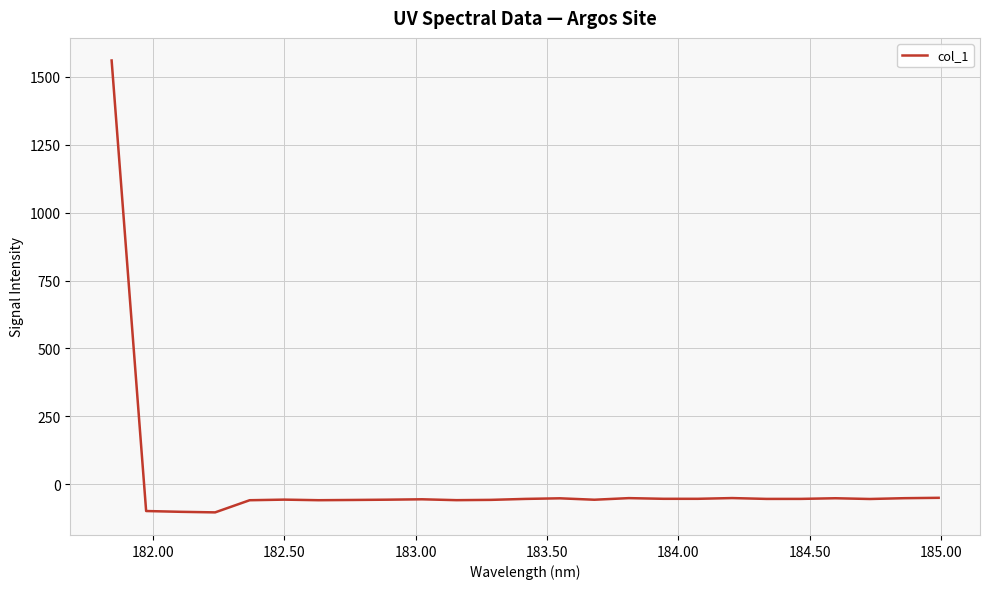

True or false: the data has more than 1 interior local peaks.

True